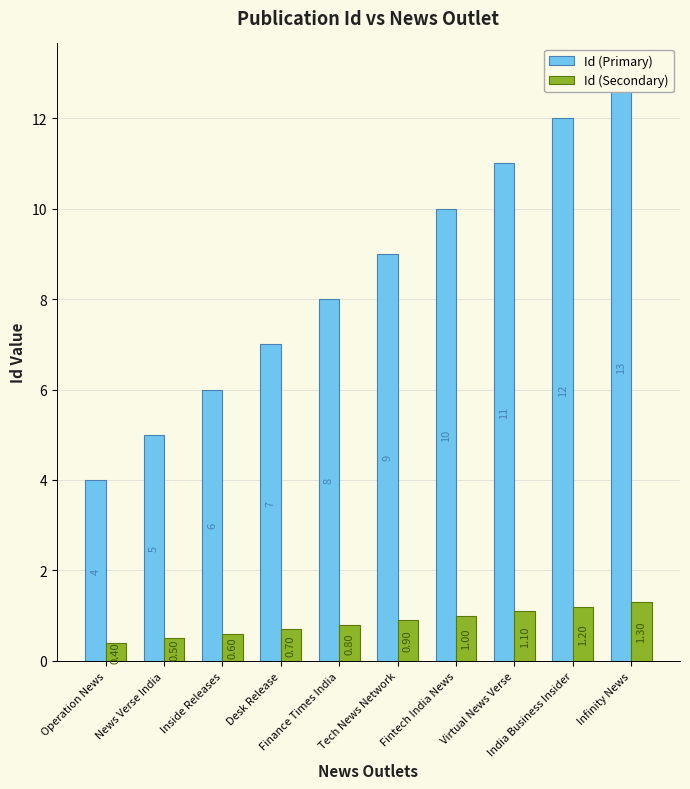

At which label does Id (Primary) reach its minimum?

Operation News